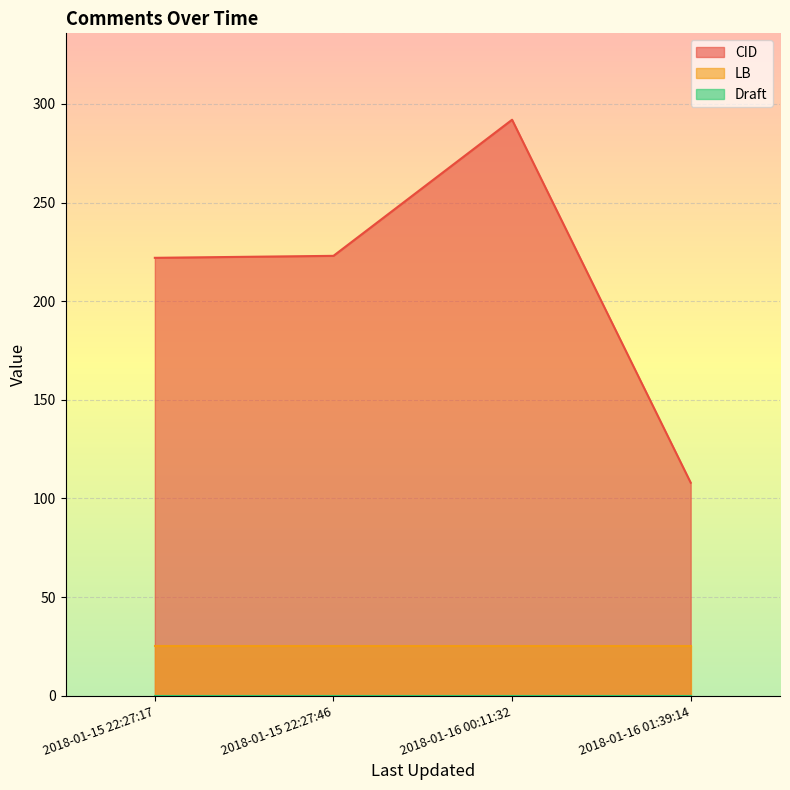

What is the difference between the highest and lowest values at 2018-01-15 22:27:46?

222.9